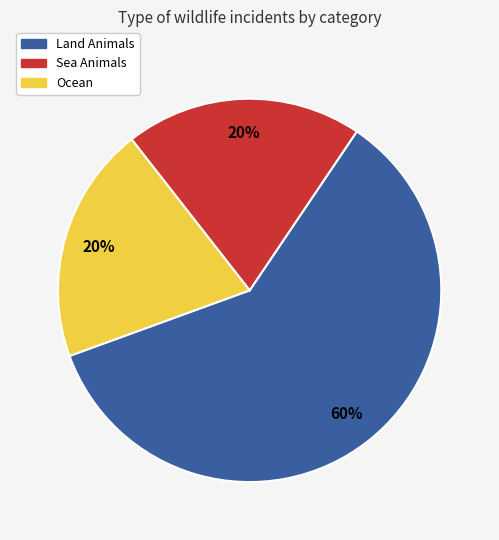

To the nearest percent, what is the difference between the largest and smallest slice percentages?

40%